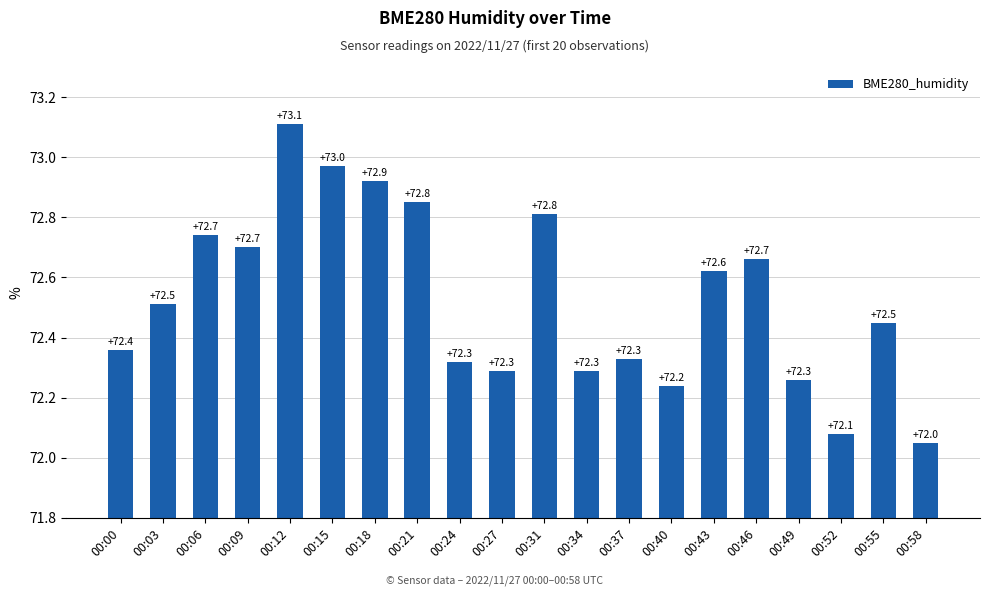

The chart shows a value of 103.2 at 00:55. True or false?

False